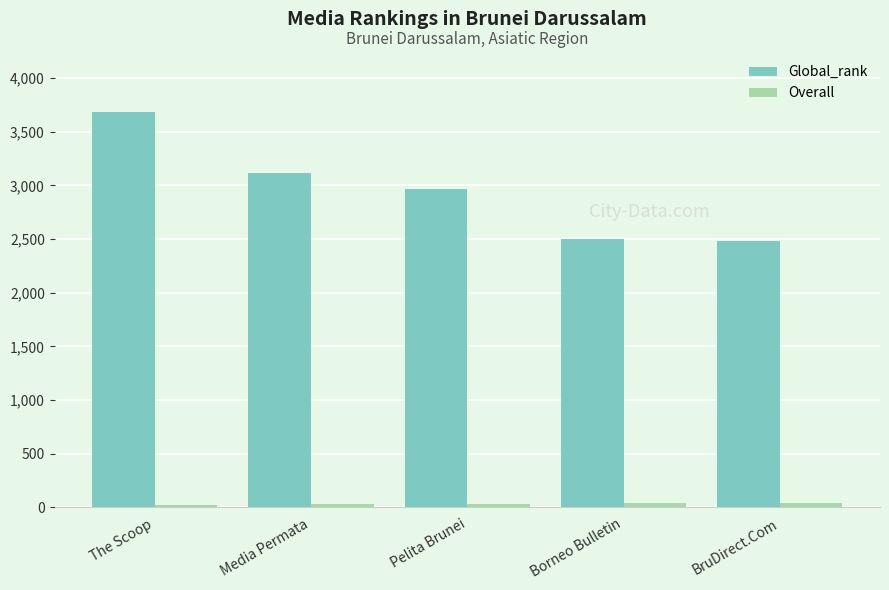

At which category does the chart reach its peak across all series?

The Scoop